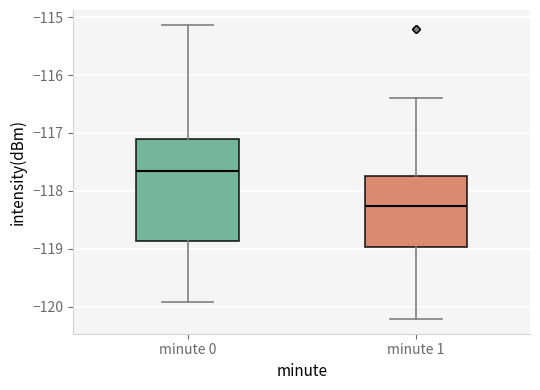

Reading left to right, read every box against the y-axis: the position of its median line, the range the box covers, and the ends of its whiskers. The values are not printed on the chart, so give them approximately, as read against the axis.

minute 0: median -117.7, box -118.9 to -117.1, whiskers -119.9 to -115.1
minute 1: median -118.3, box -119.0 to -117.7, whiskers -120.2 to -116.4